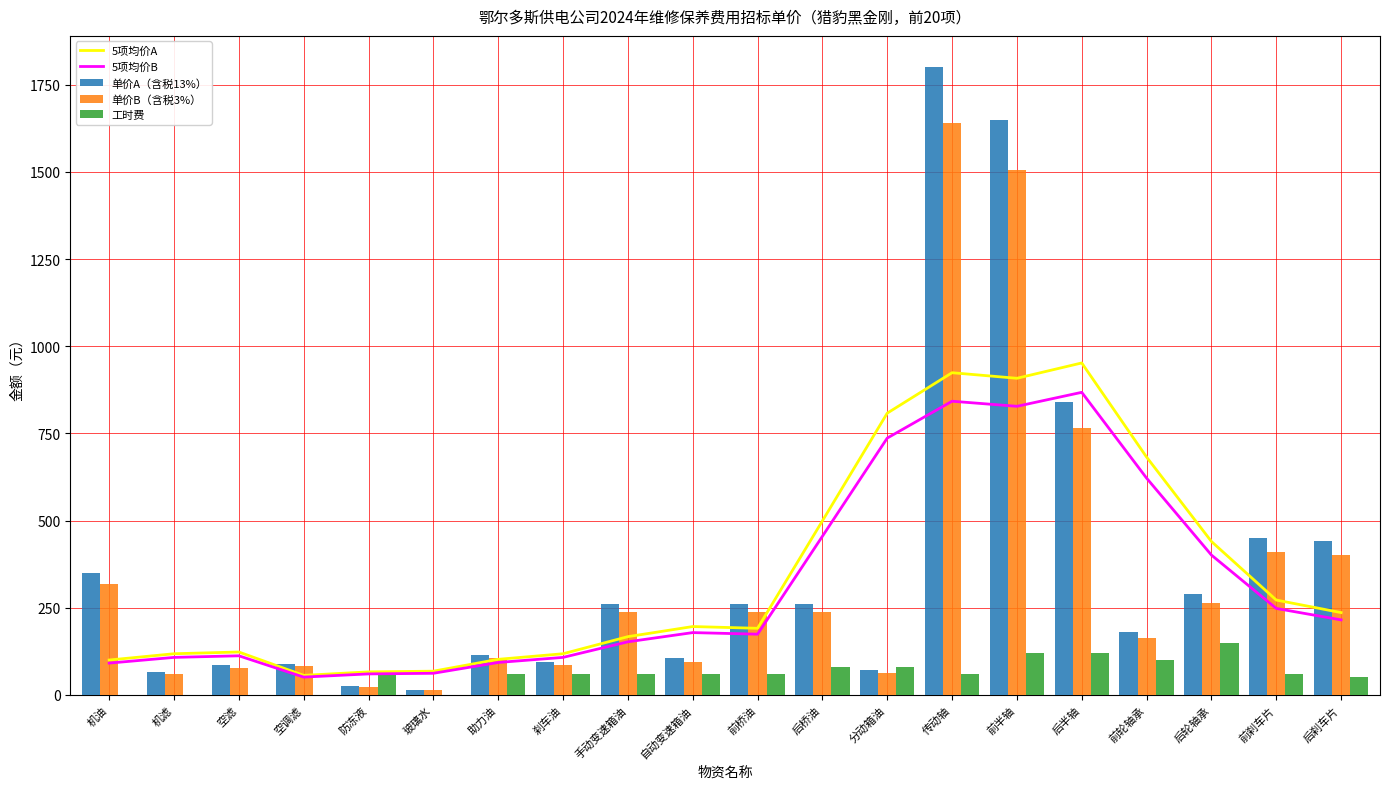

Reading left to right, extract all data points from this chart.

5项均价A: 100.0	118.0	123.0	56.0	66.0	68.0	102.0	118.0	167.0	196.0	191.0	499.0	808.0	924.0	908.0	952.0	682.0	440.0	272.0	236.0
5项均价B: 91.2	107.6	112.1	51.0	60.2	62.0	93.0	107.6	152.2	178.7	174.1	454.8	736.5	842.2	827.6	867.8	621.6	401.1	247.9	215.1
单价A（含税13%）: 350.0	65.0	85.0	90.0	25.0	15.0	115.0	95.0	260.0	105.0	260.0	260.0	70.0	1800.0	1650.0	840.0	180.0	290.0	450.0	440.0
单价B（含税3%）: 319.0	59.2	77.5	82.0	22.8	13.7	104.8	86.6	237.0	95.7	237.0	237.0	63.8	1640.7	1504.0	765.7	164.1	264.3	410.2	401.1
工时费: 0.0	0.0	0.0	0.0	60.0	0.0	60.0	60.0	60.0	60.0	60.0	80.0	80.0	60.0	120.0	120.0	100.0	150.0	60.0	50.0